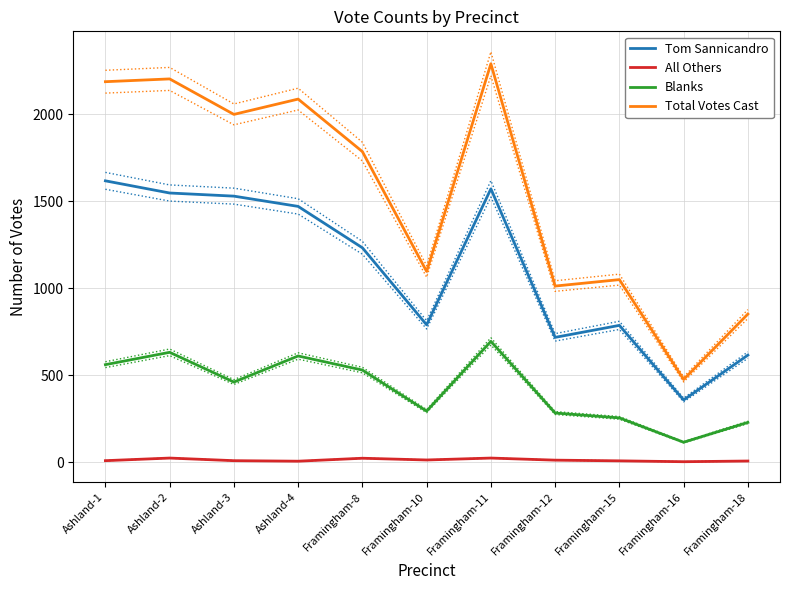

What is the minimum value shown in the chart?

3